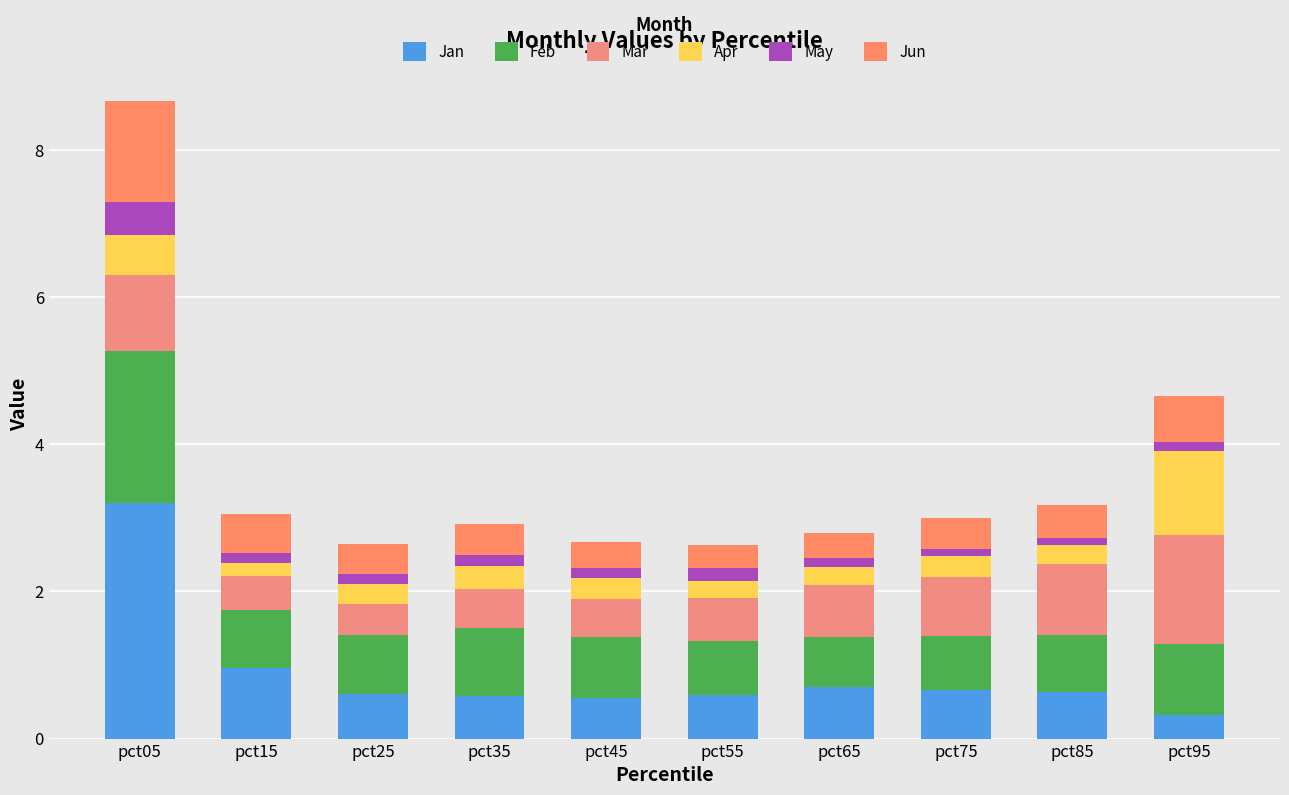

Read the Jun value at pct45.

0.3